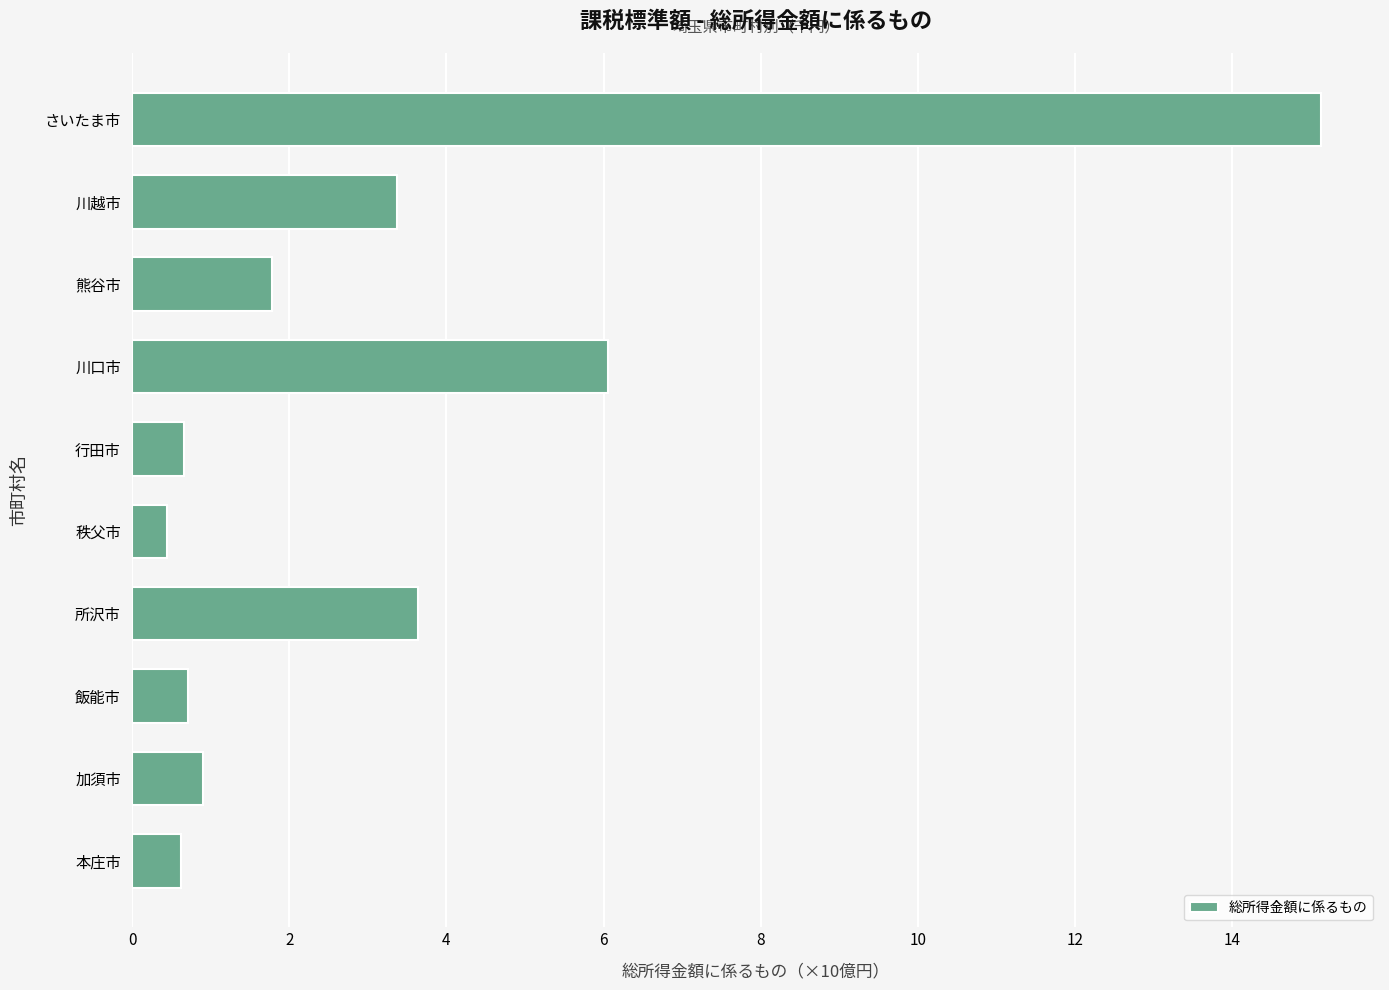

What is the difference between the maximum and minimum values?

1467911359